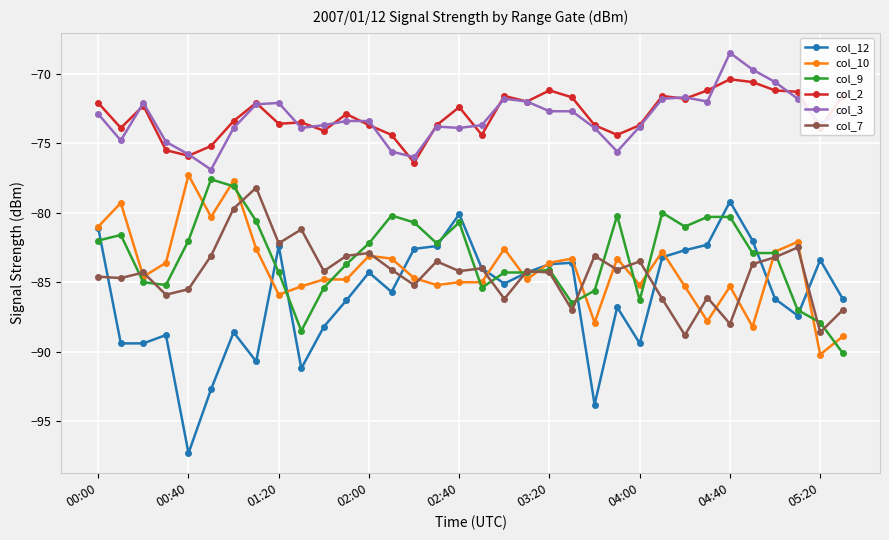

Does the chart have visible grid lines?

Yes